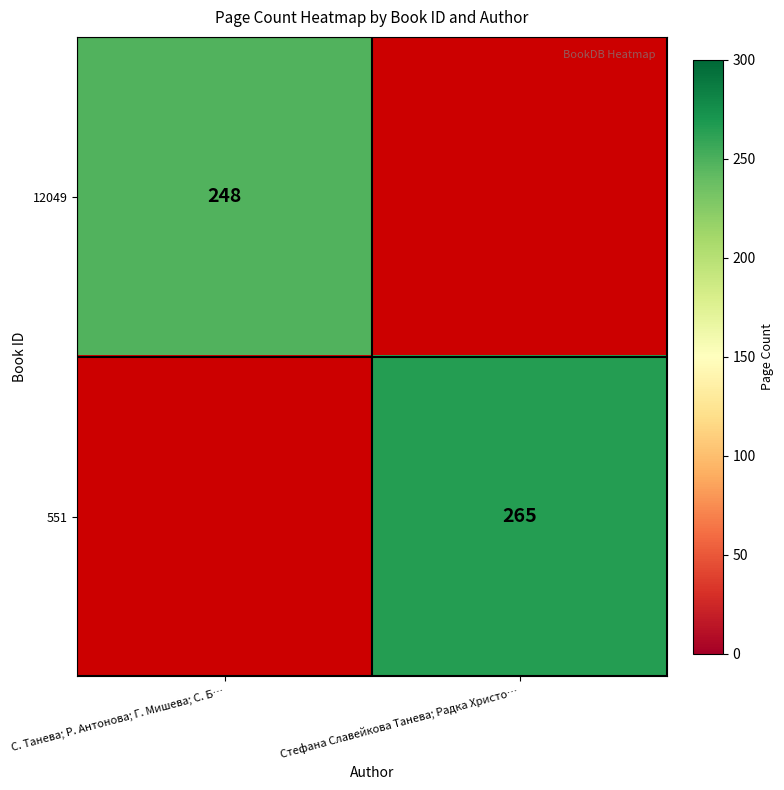

Is it true that 12049 equals 248 at С. Танева; Р. Антонова; Г. Мишева; С. Б…?

True